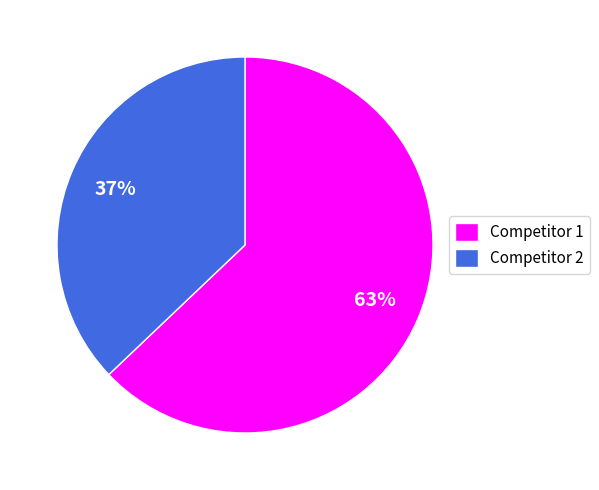

What is the largest slice in the pie chart?

Competitor 1